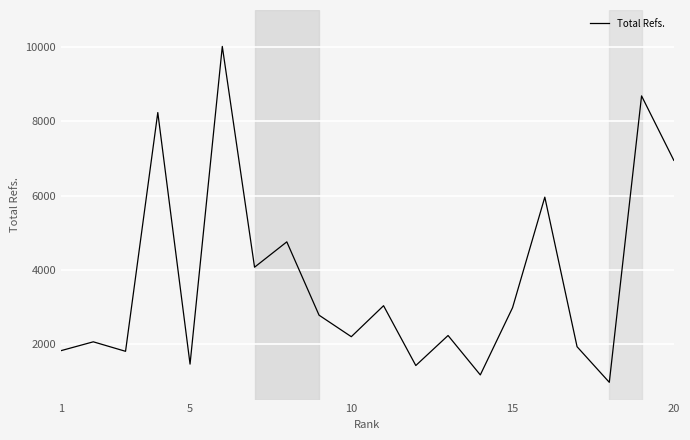

What is the greatest value displayed?

10018